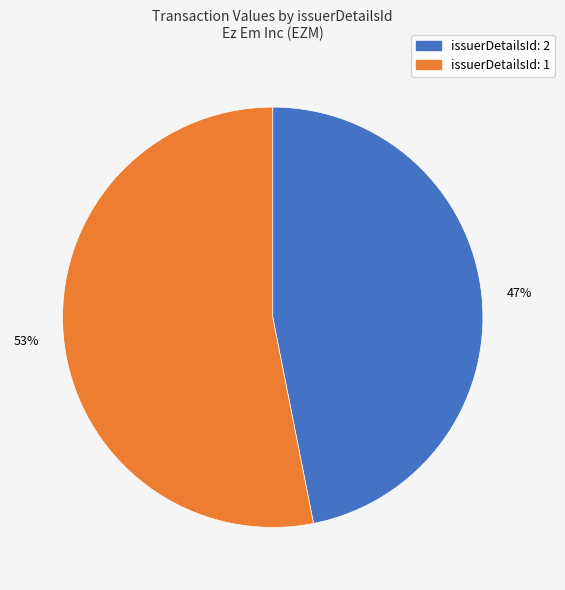

To the nearest percent, what is the difference between the largest and smallest slice percentages?

6%